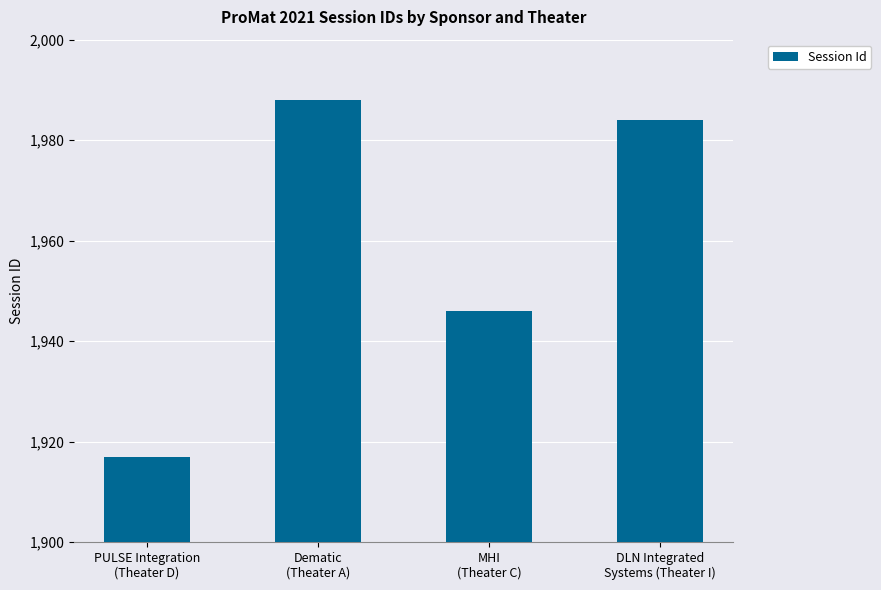

What is the maximum value shown in the chart?

1988